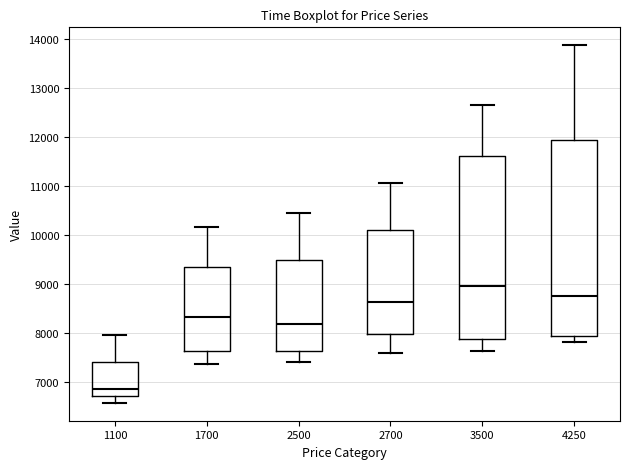

Where does the upper whisker of the box at x = 2500 end on the y-axis? The values are not printed on the chart, so give them approximately, as read against the axis.

10500